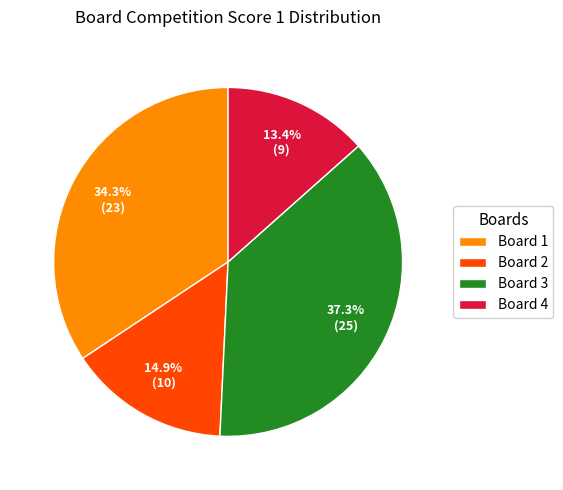

Is Board 3 the majority of the pie?

No